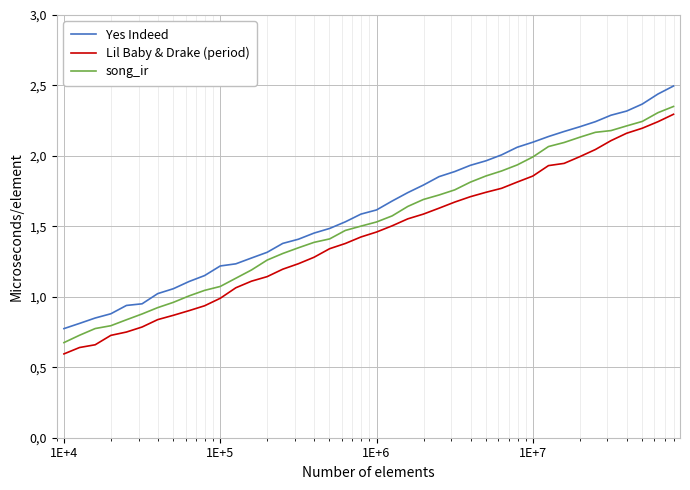

List the series in order of their overall mean, highest first.

Yes Indeed, song_ir, Lil Baby & Drake (period)